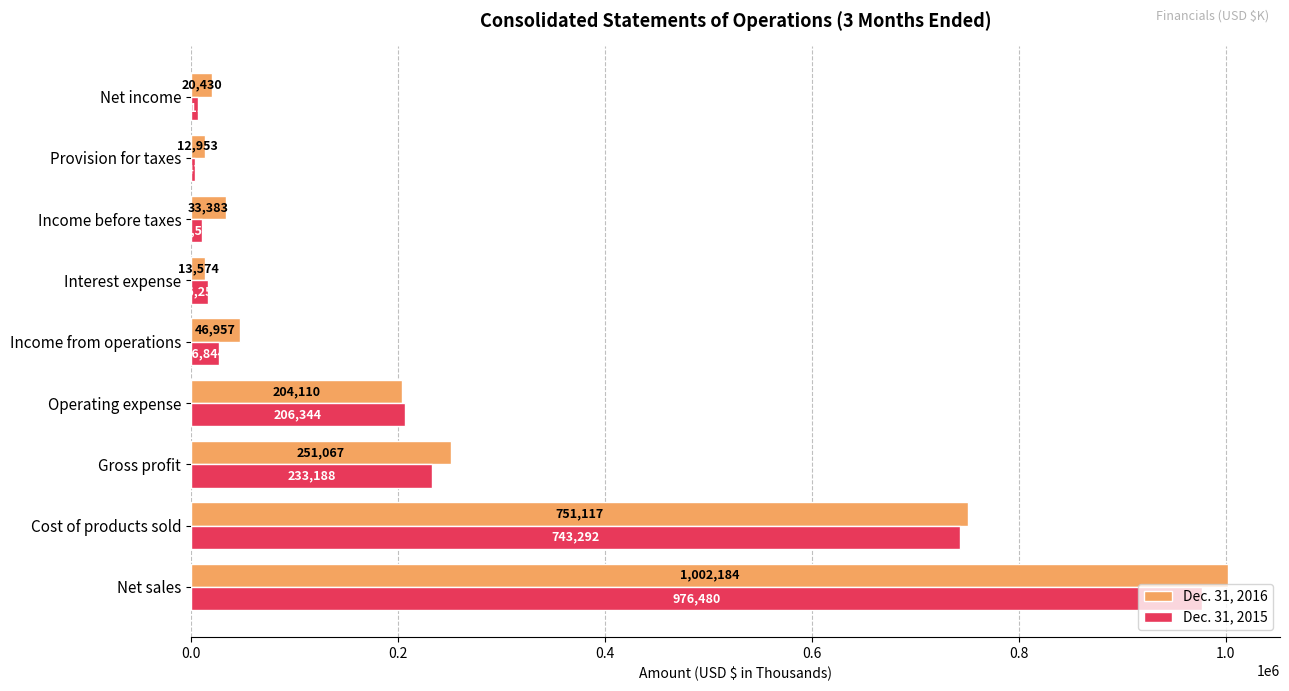

What is the sum of all Dec. 31, 2015 values?

2223580